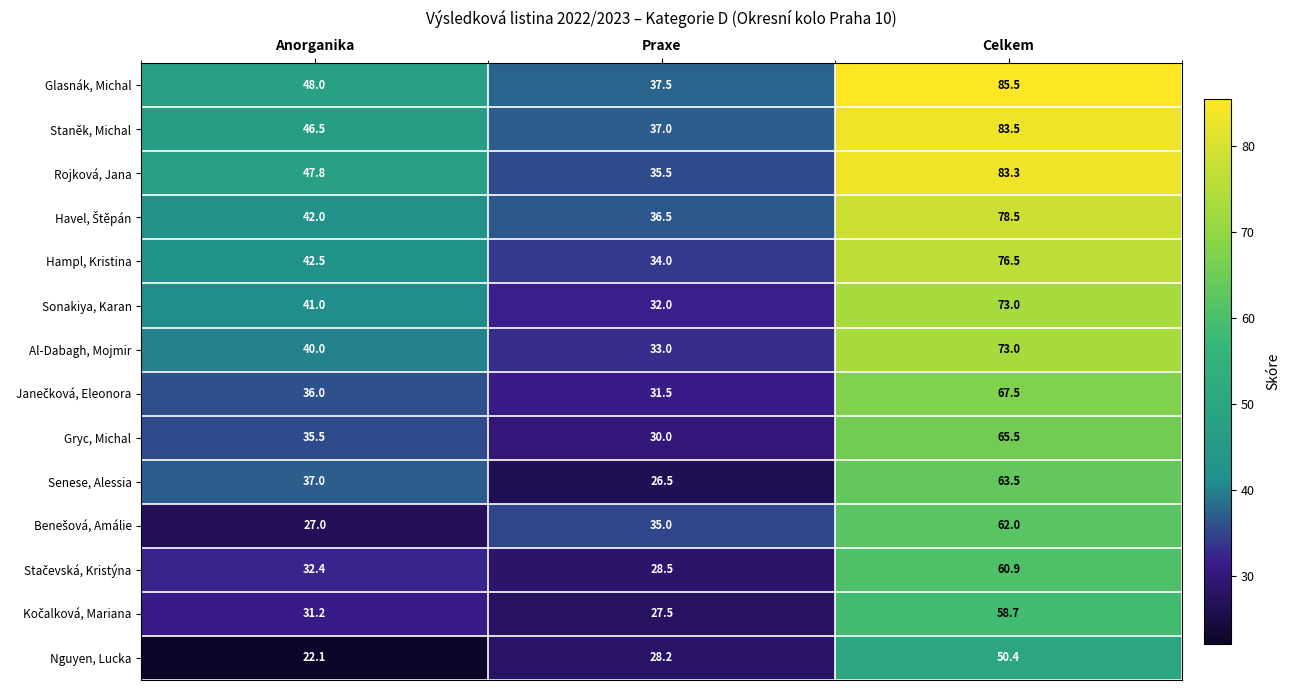

List the labels in order of Rojková, Jana value, largest first.

Celkem, Anorganika, Praxe